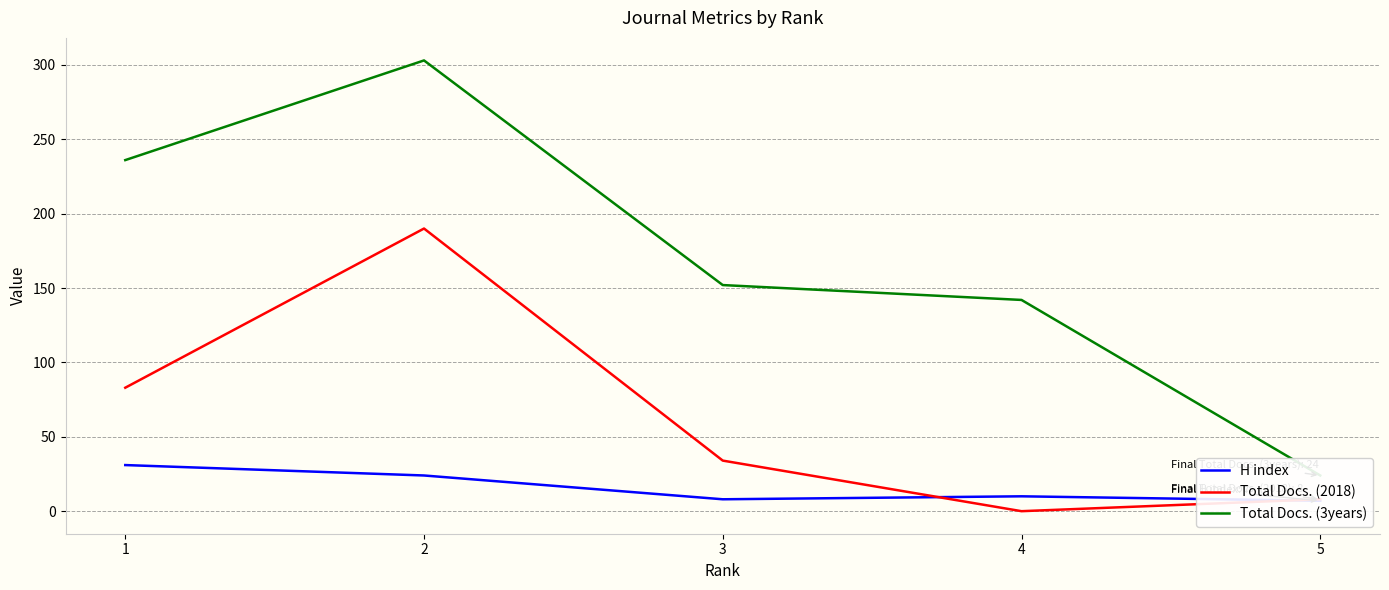

List the labels in order of Total Docs. (3years) value, largest first.

2, 1, 3, 4, 5